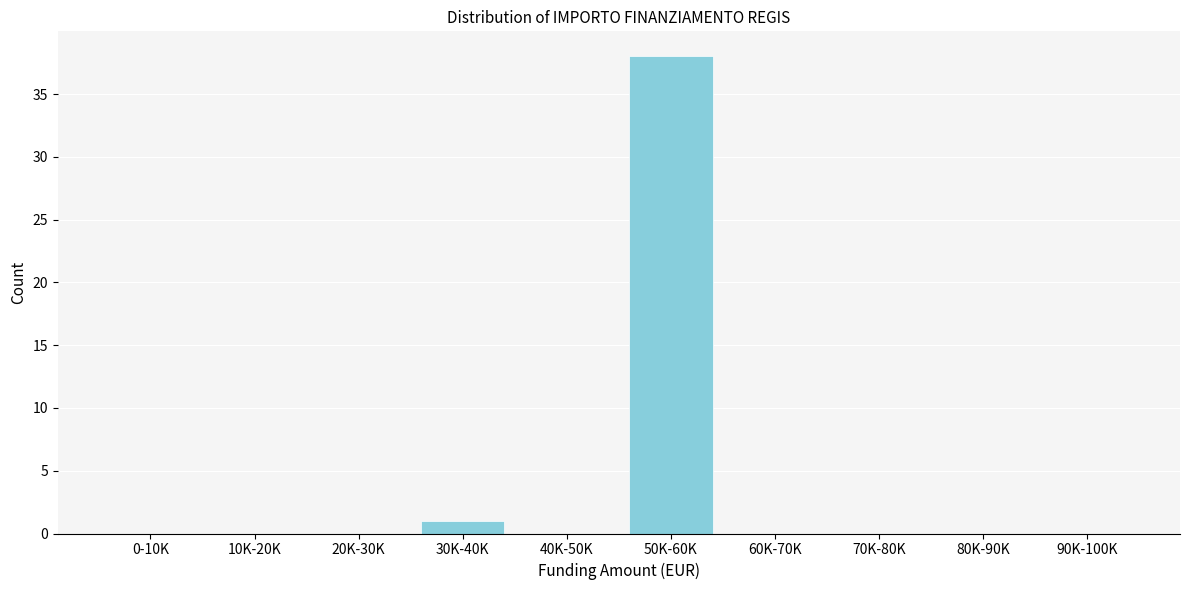

Reading left to right, extract all data points from this chart.

0-10K=0	10K-20K=0	20K-30K=0	30K-40K=1	40K-50K=0	50K-60K=38	60K-70K=0	70K-80K=0	80K-90K=0	90K-100K=0